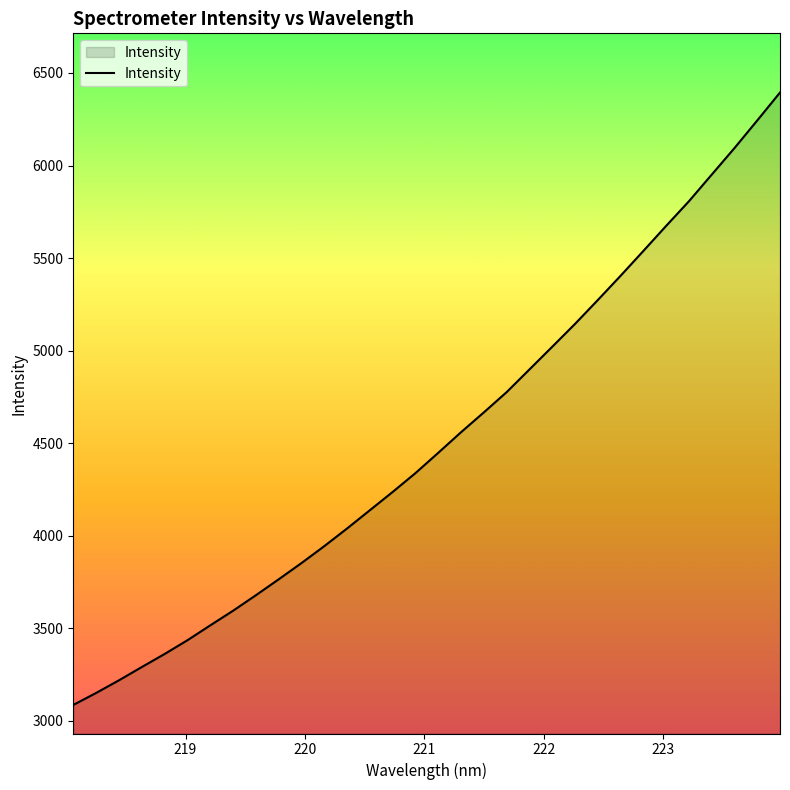

What is the maximum value shown in the chart?

6394.4